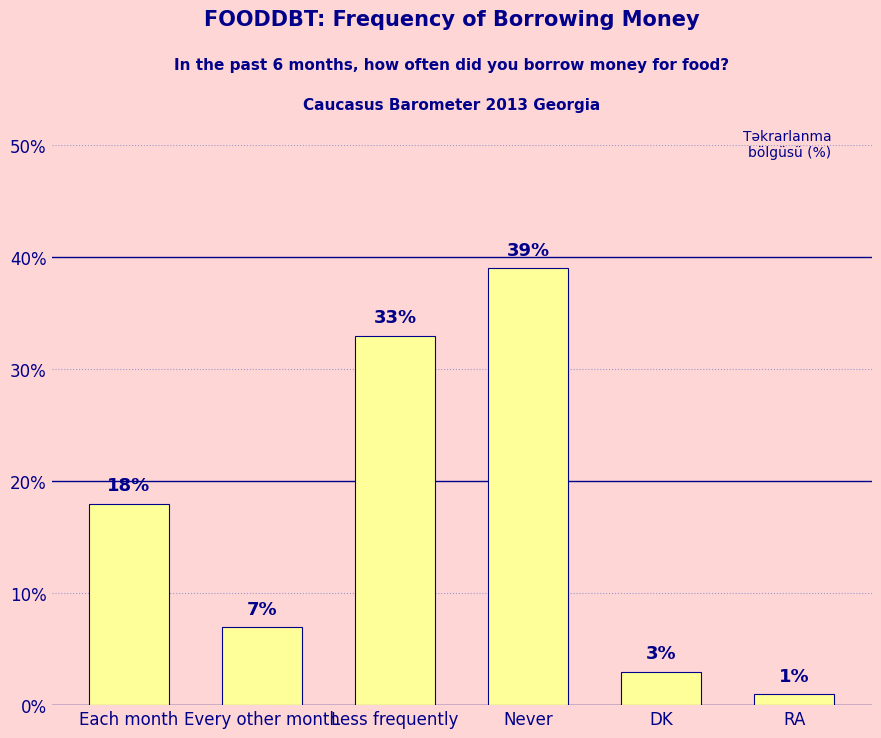

At which label is the value closest to 20?

Each month